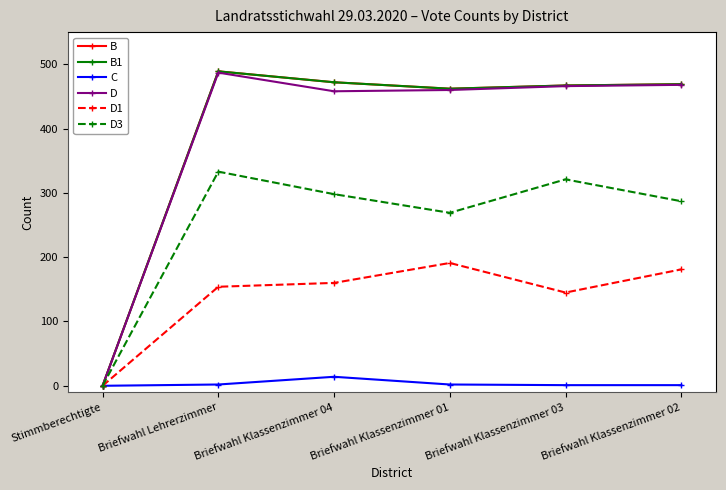

True or false: B1 has more than 2 points higher than both neighbors.

False